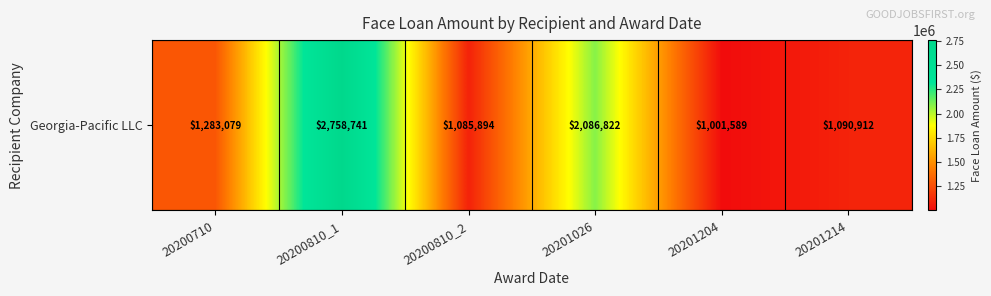

Reading left to right, list all the values displayed in this chart.

1283079	2758741	1085894	2086822	1001589	1090912